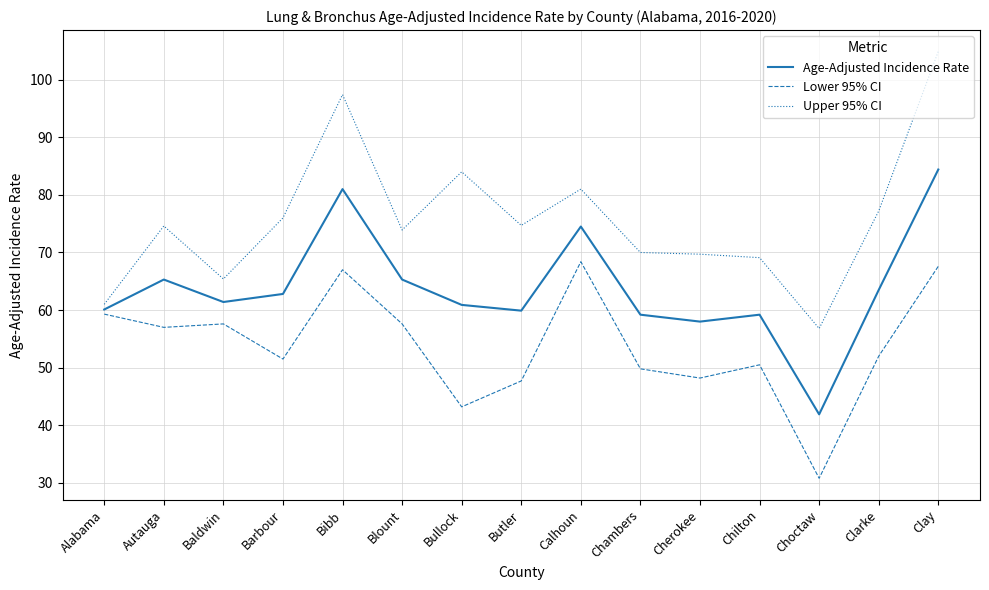

True or false: Lower 95% CI has more than 0 interior local peaks.

True